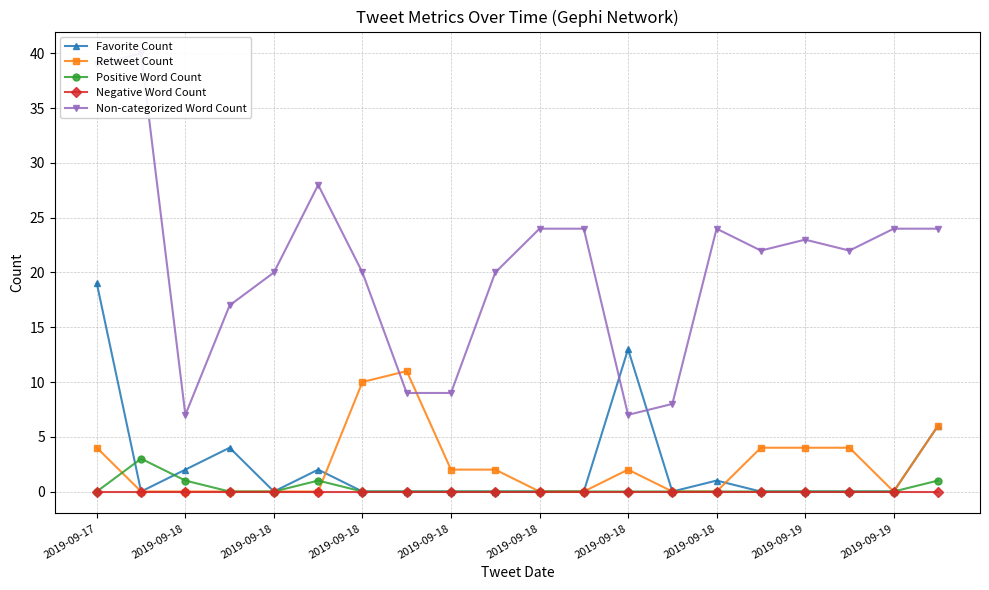

True or false: Favorite Count and Negative Word Count cross at least once.

False